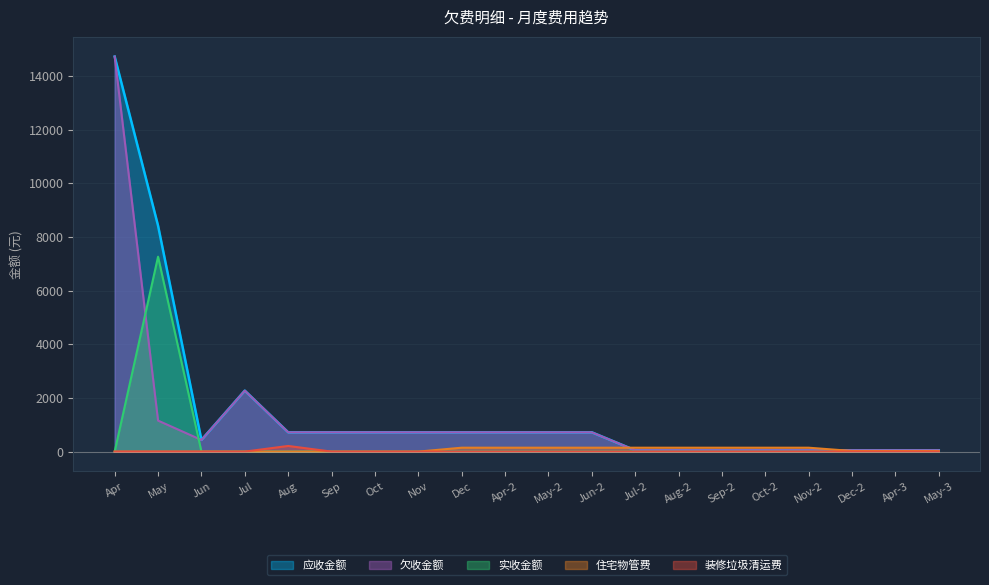

Is the value of 实收金额 at Jul-2 greater than the value of 应收金额 at Jun?

No